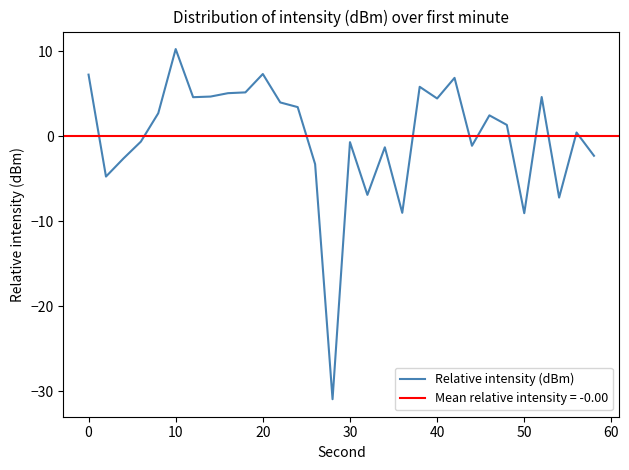

What is the maximum value for Relative intensity (dBm)?

10.2